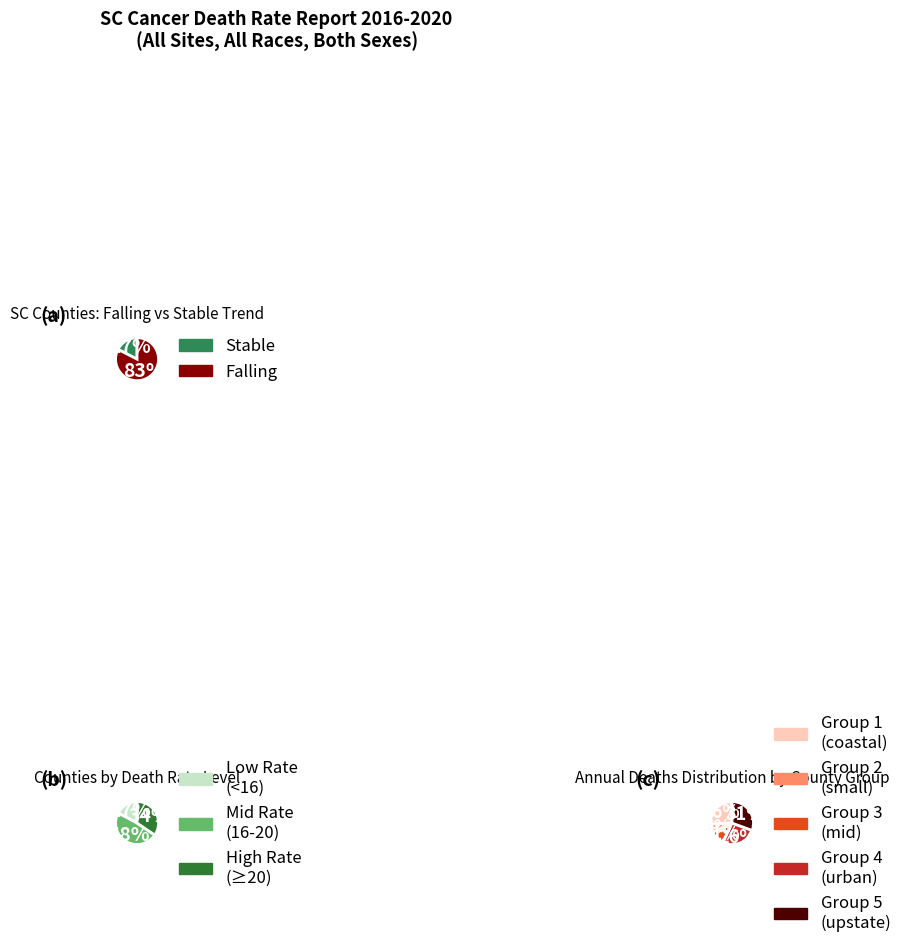

The Newberry slice represents 11% of the pie. True or false?

False